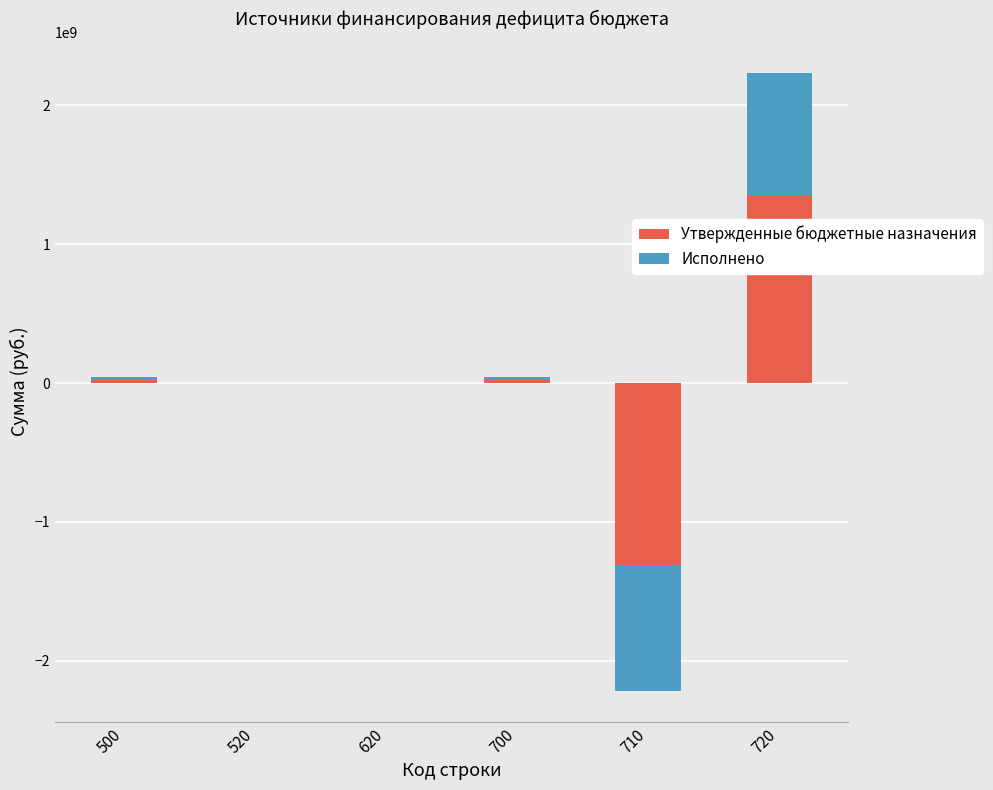

At which label does Исполнено reach its minimum?

710